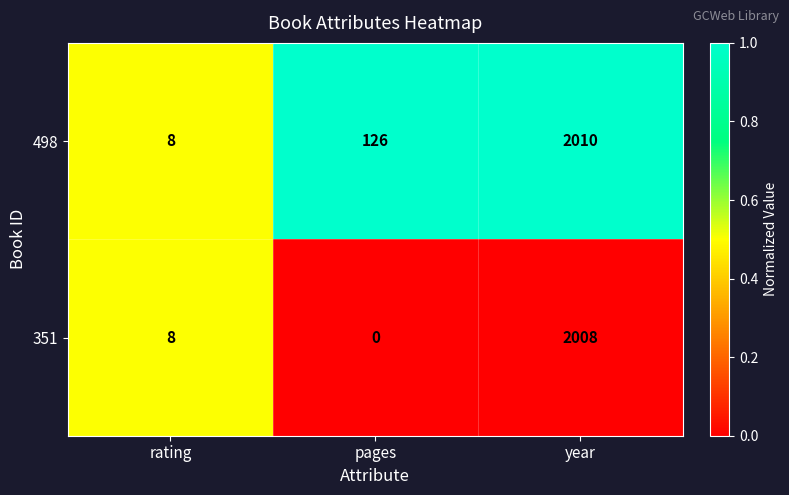

Reading left to right, extract all data points from this chart.

498: 8	126	2010
351: 8	0	2008